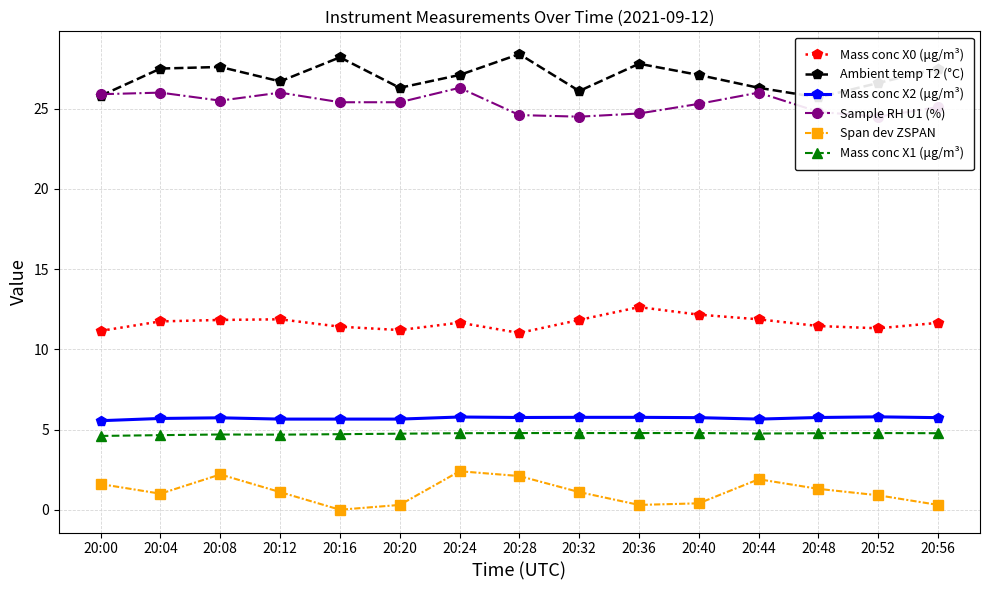

What is the value of the Mass conc X1 (μg/m³) point at the 2nd from the left?

4.7